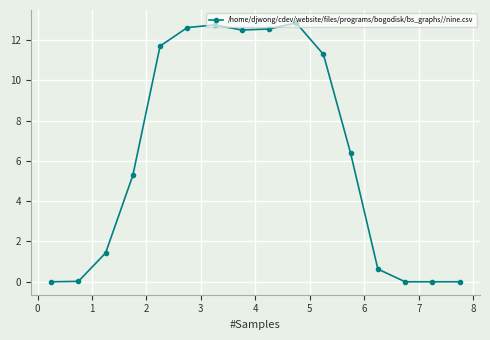

What is the value of the 11th point from the left?

11.3